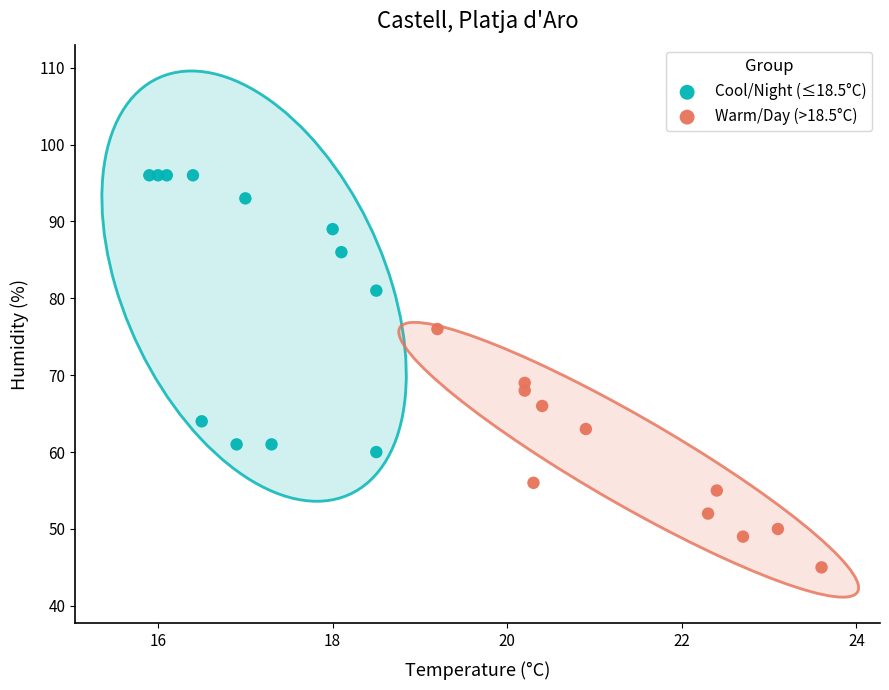

Which series contains the lowest Y value?

Warm/Day (>18.5°C)